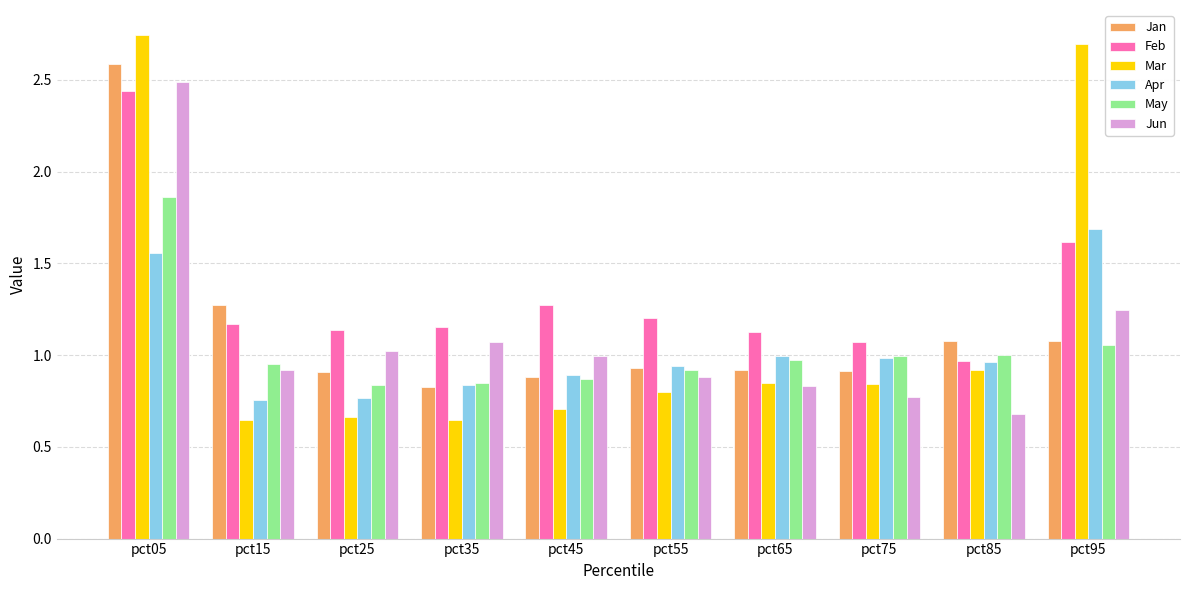

Which series has the largest range (max minus min)?

Mar